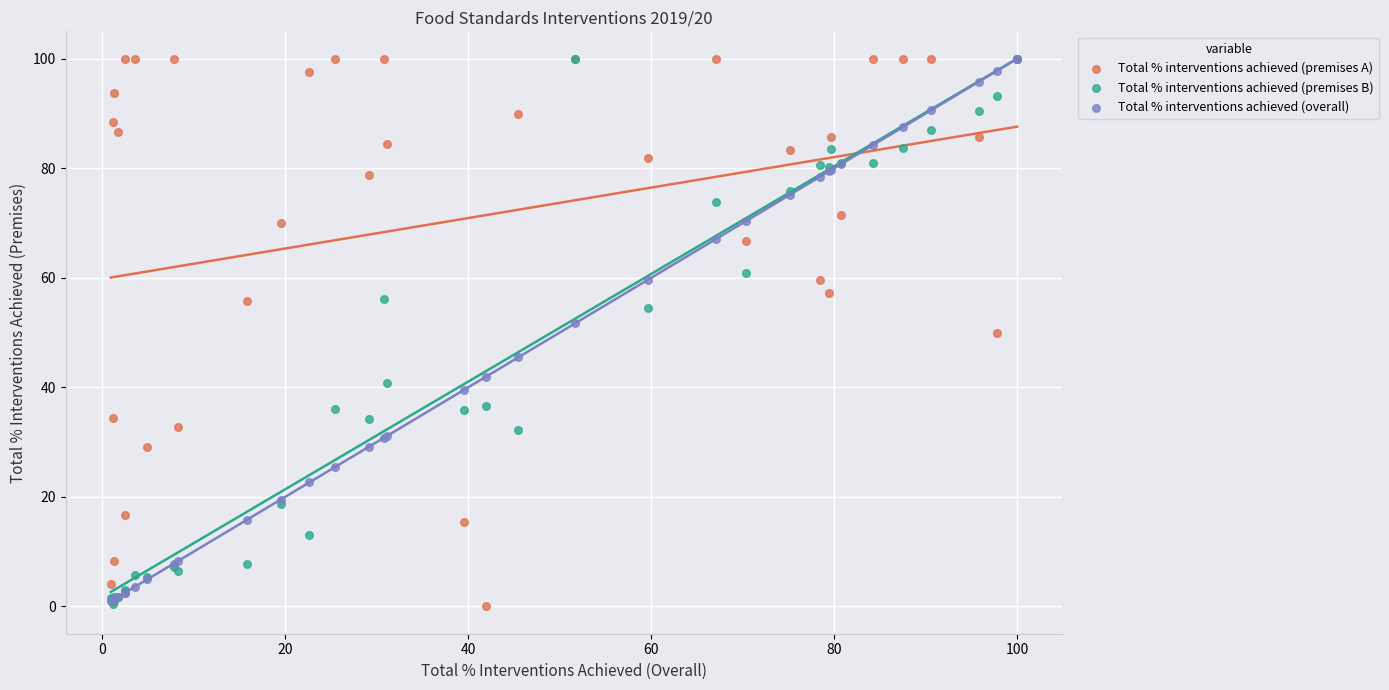

What are all the series names shown in the legend?

Total % interventions achieved (premises A), Total % interventions achieved (premises B), Total % interventions achieved (overall)